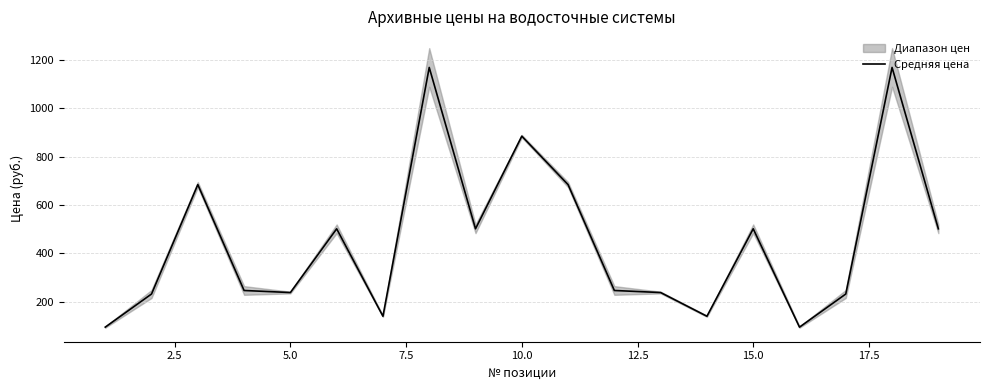

What is the maximum value shown in the chart?

1169.0